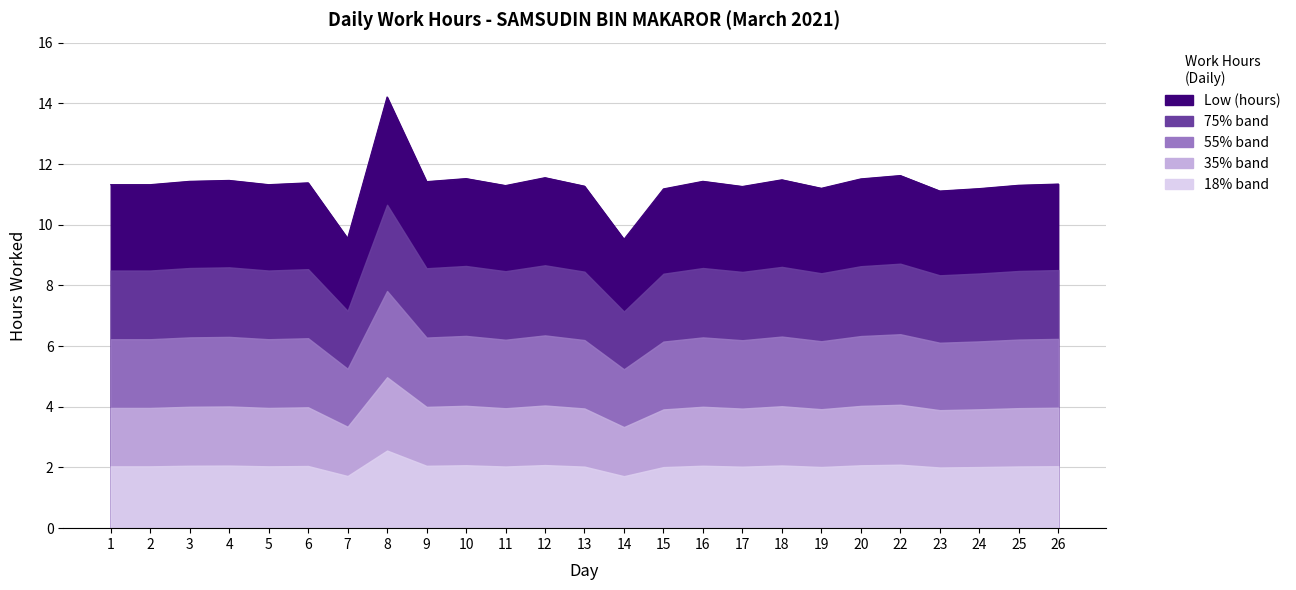

Reading left to right, list all the values displayed in this chart.

1=11.3	2=11.3	3=11.4	4=11.5	5=11.3	6=11.4	7=9.6	8=14.2	9=11.4	10=11.5	11=11.3	12=11.6	13=11.3	14=9.5	15=11.2	16=11.4	17=11.3	18=11.5	19=11.2	20=11.5	22=11.6	23=11.1	24=11.2	25=11.3	26=11.3